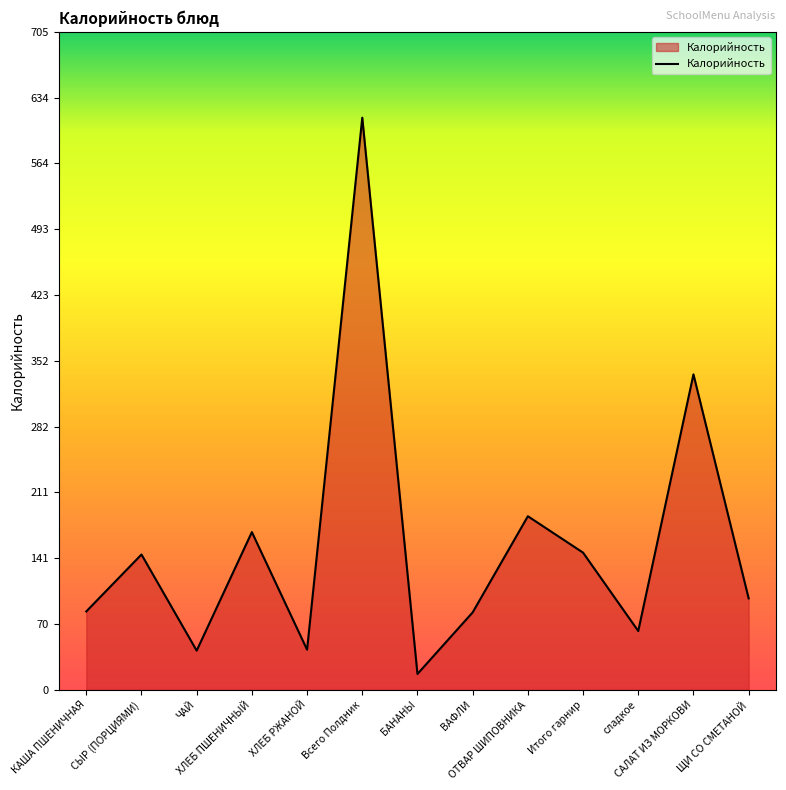

What is the difference between the values at САЛАТ ИЗ МОРКОВИ and ЩИ СО СМЕТАНОЙ?

240